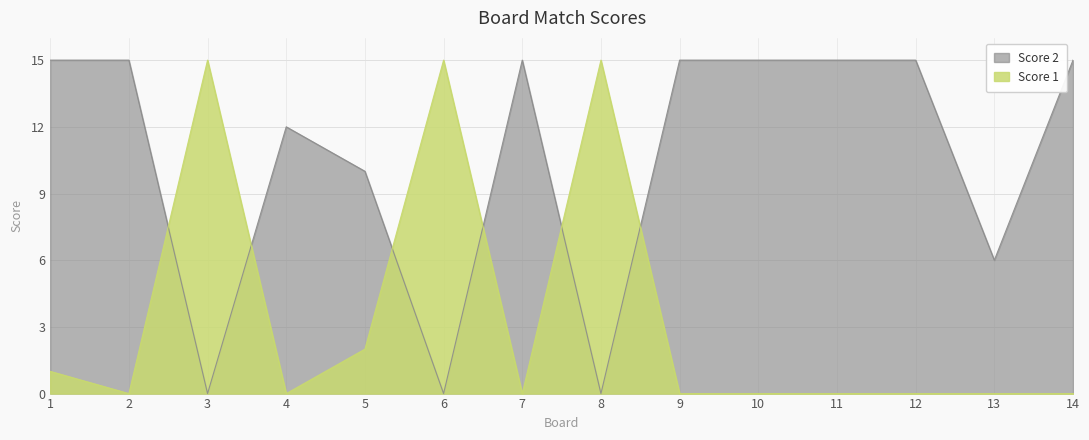

Which series has the largest total across all categories?

Score 2